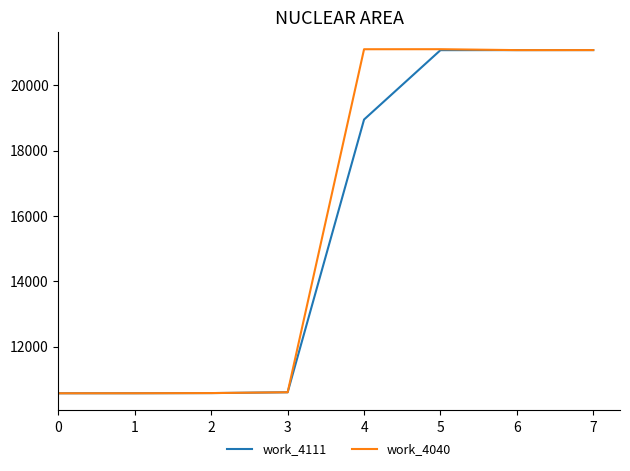

What is the maximum value for work_4040?

21104